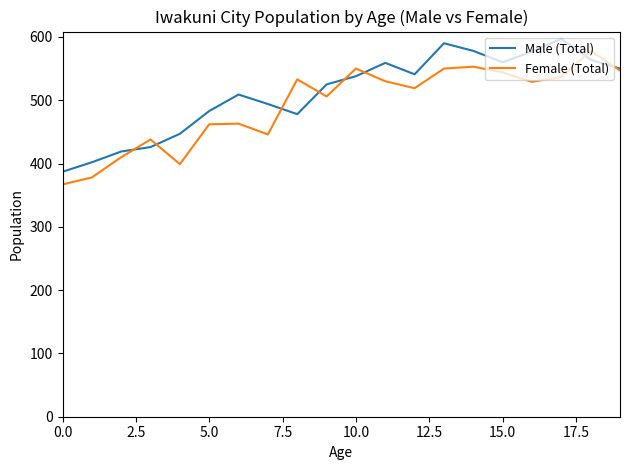

What is the maximum value shown in the chart?

597